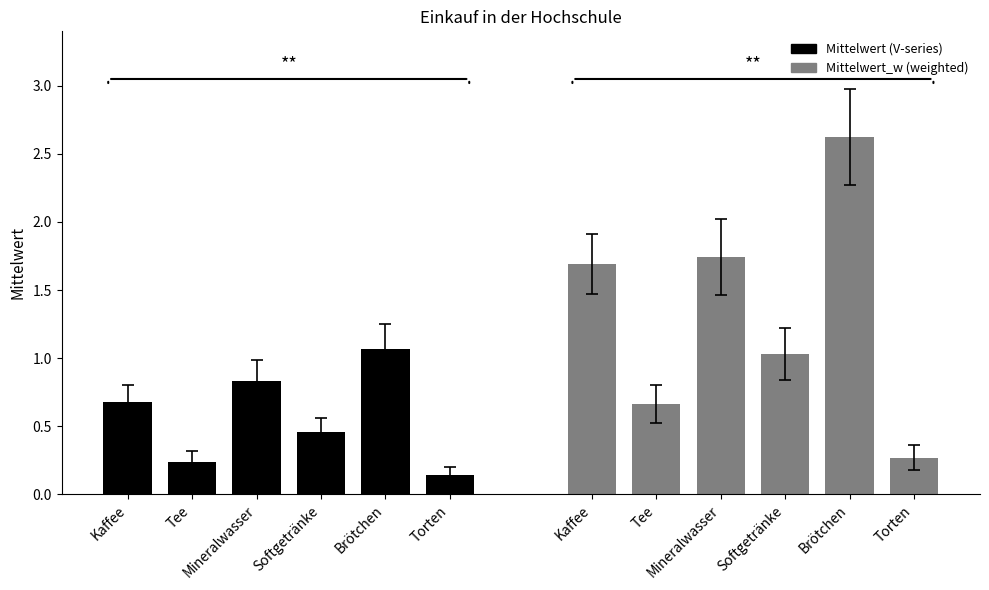

Does the chart contain any negative values?

No